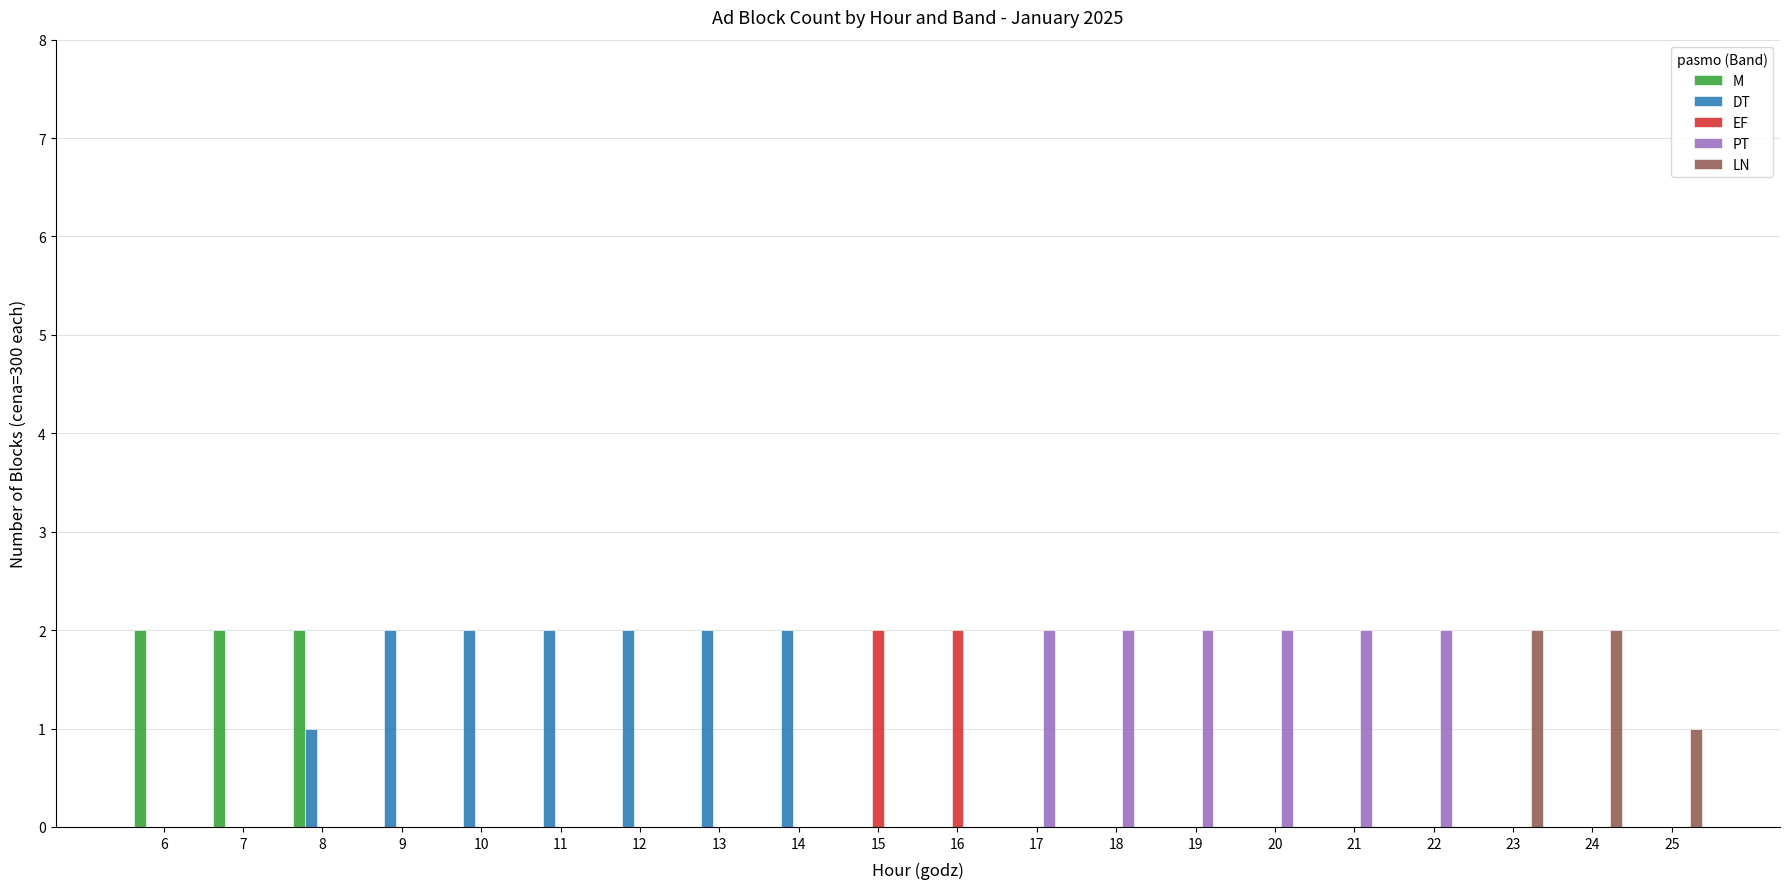

The value of PT at 6 is 0. True or false?

True